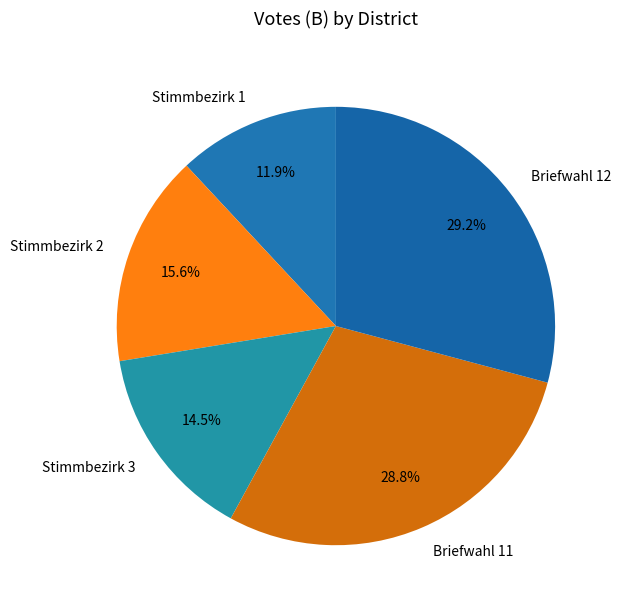

What percentage is the Stimmbezirk 2 slice, to the nearest percent?

16%